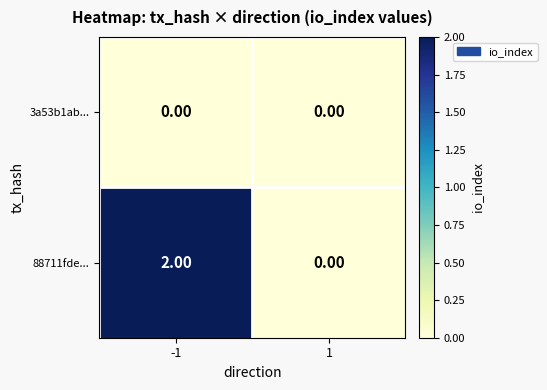

Is the value of 3a53b1ab... at -1 greater than the value of 88711fde... at -1?

No